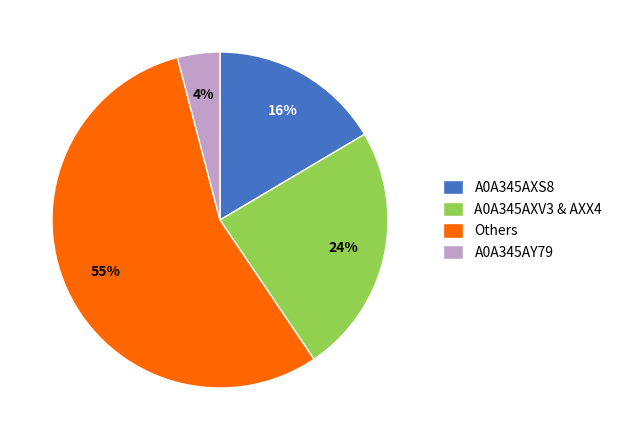

How many slices are in this pie chart?

4